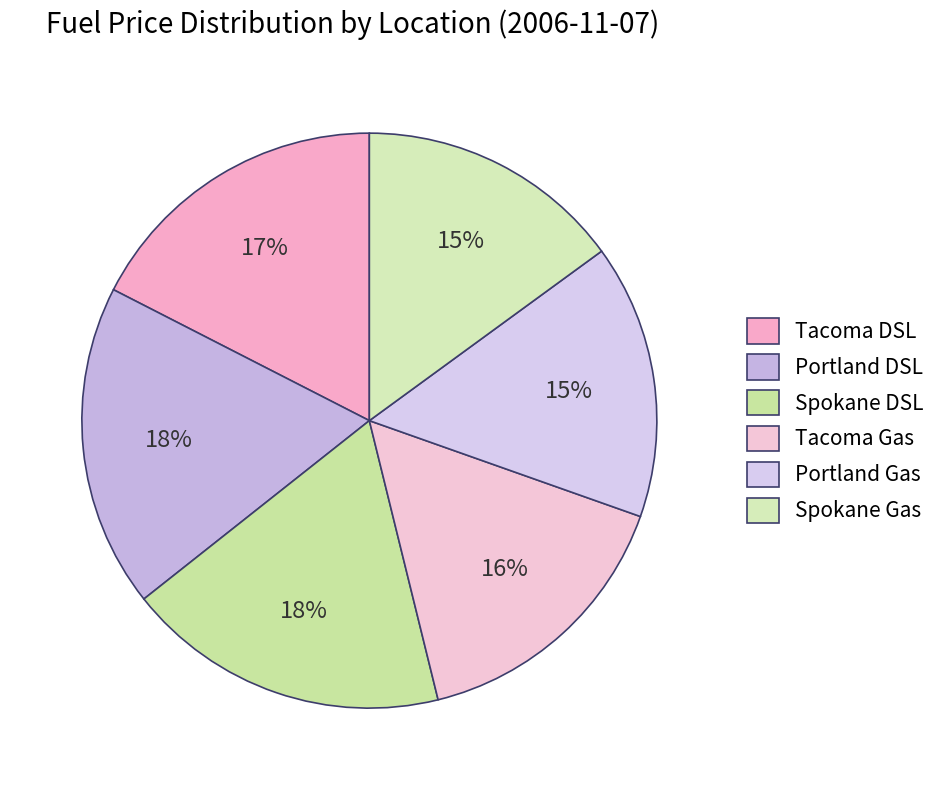

How many slices are in this pie chart?

6